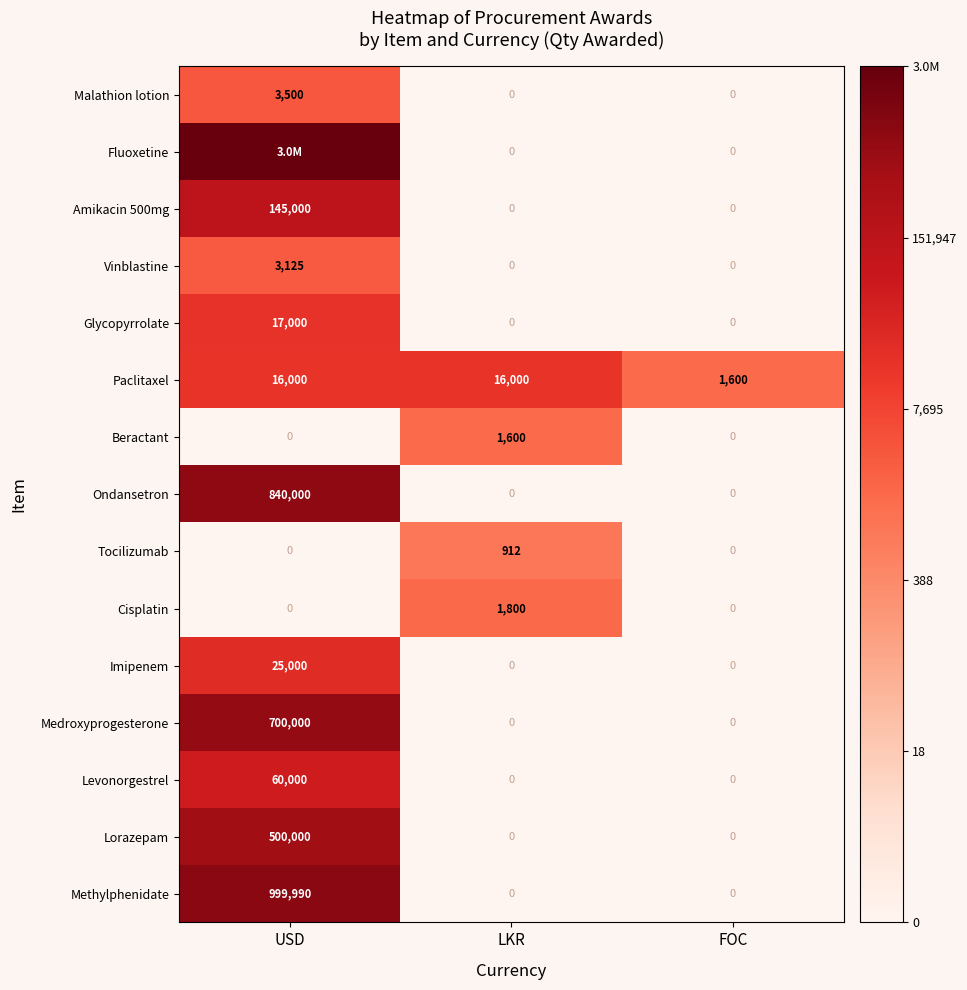

The Ondansetron series shows 0.0 at FOC. True or false?

True